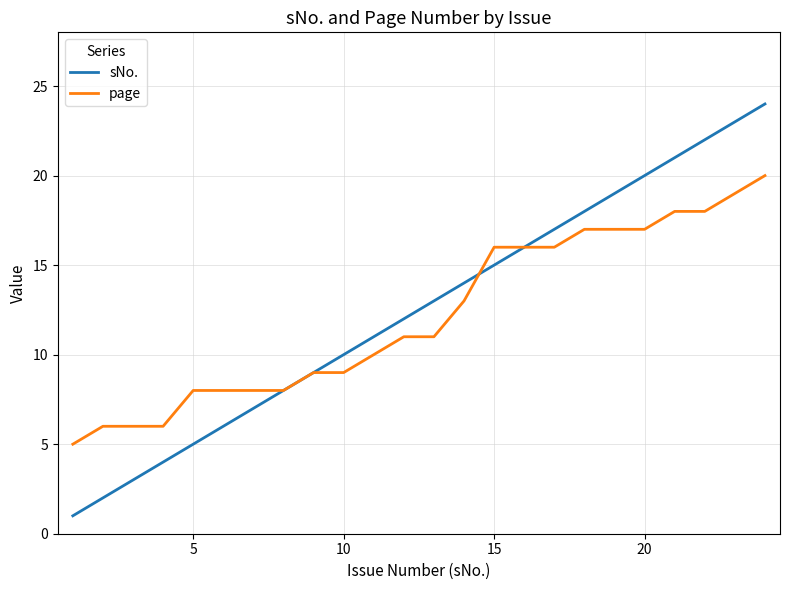

Which series has the largest range (max minus min)?

sNo.